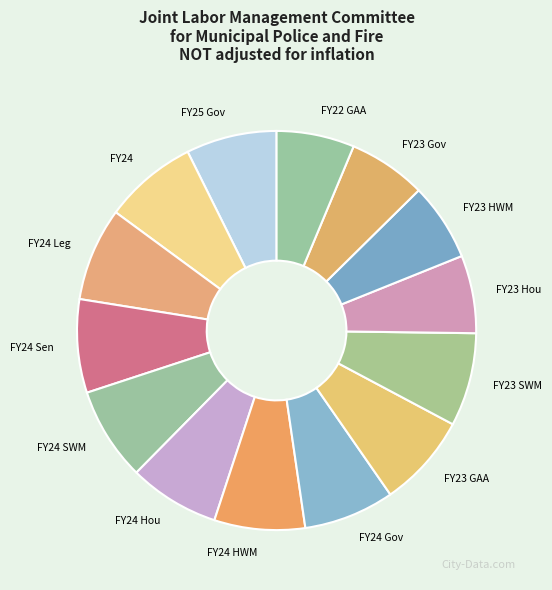

Is FY23 HWM the majority of the pie?

No